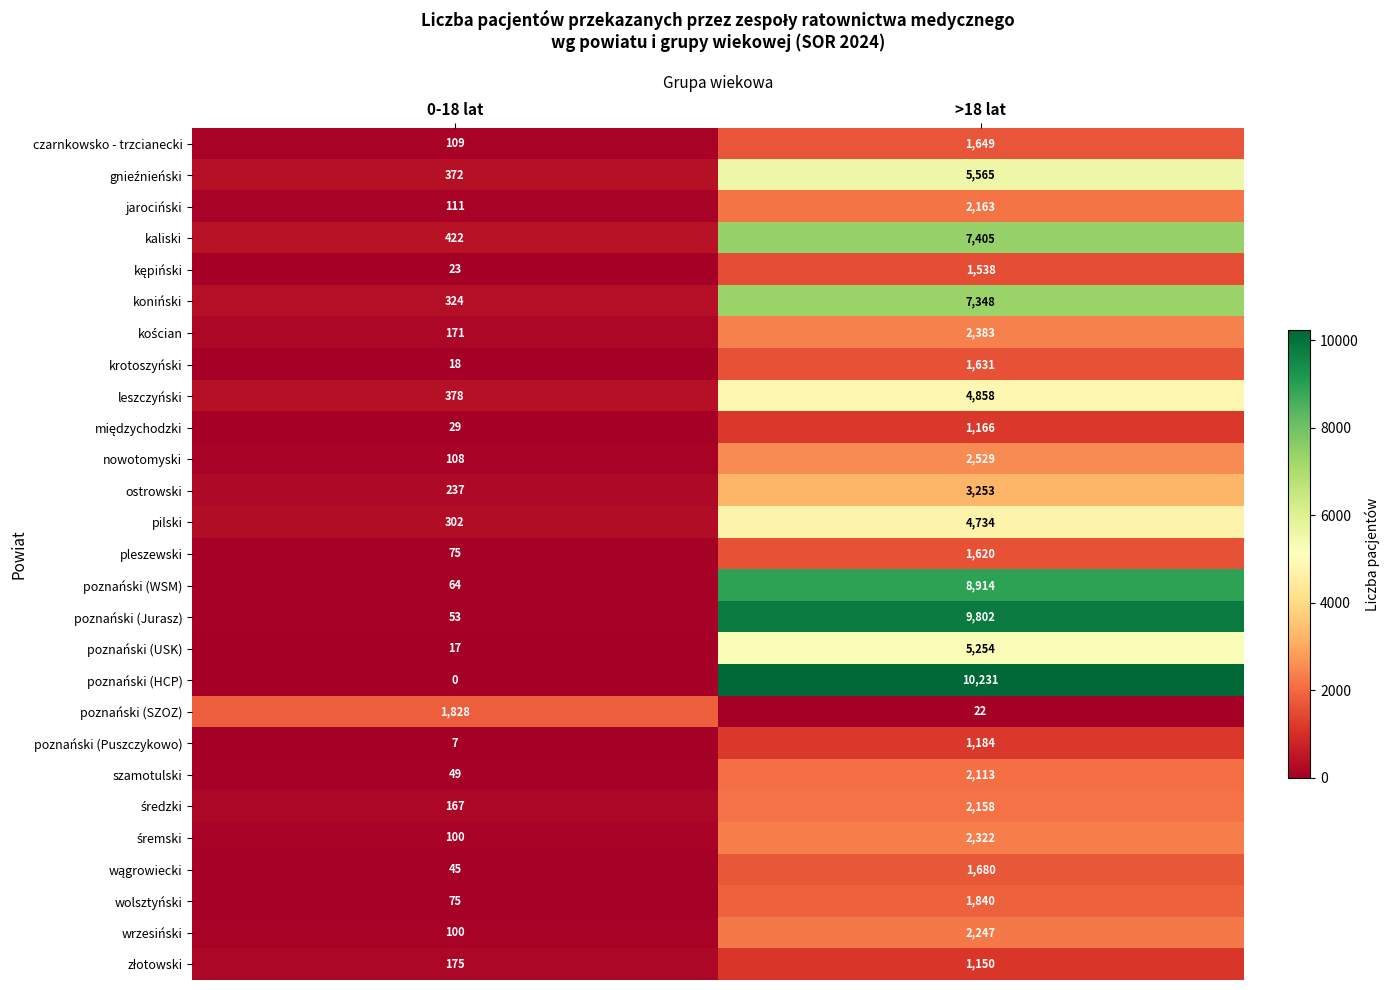

True or false: poznański (Jurasz) has a value of 53 at 0-18 lat.

True